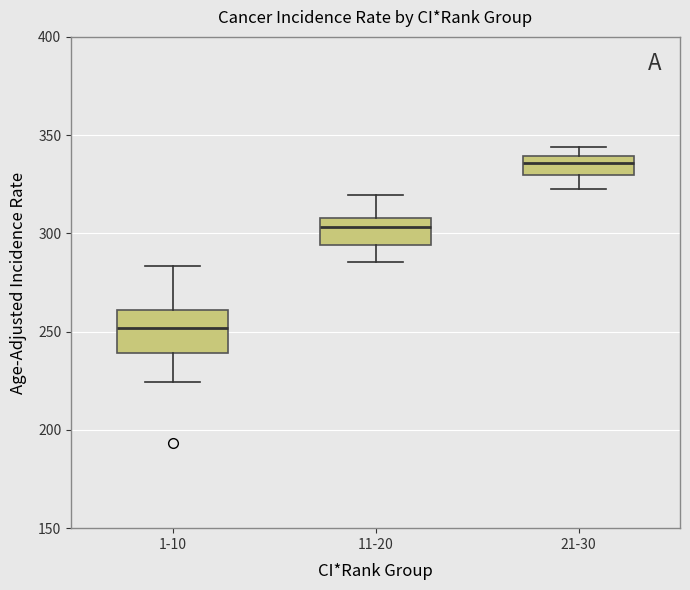

Which box is the tallest, from its lower edge to its upper edge?

1-10